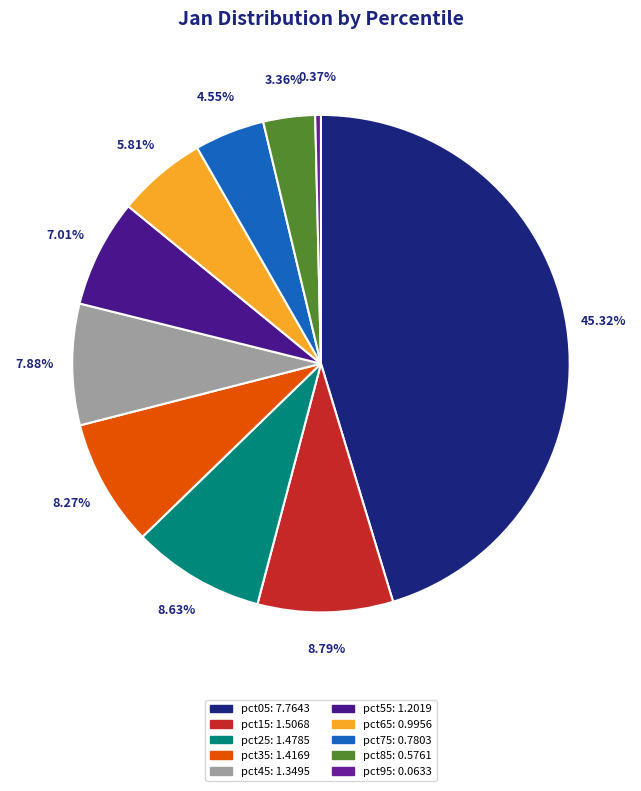

True or false: pct05 accounts for 45% of the total.

True